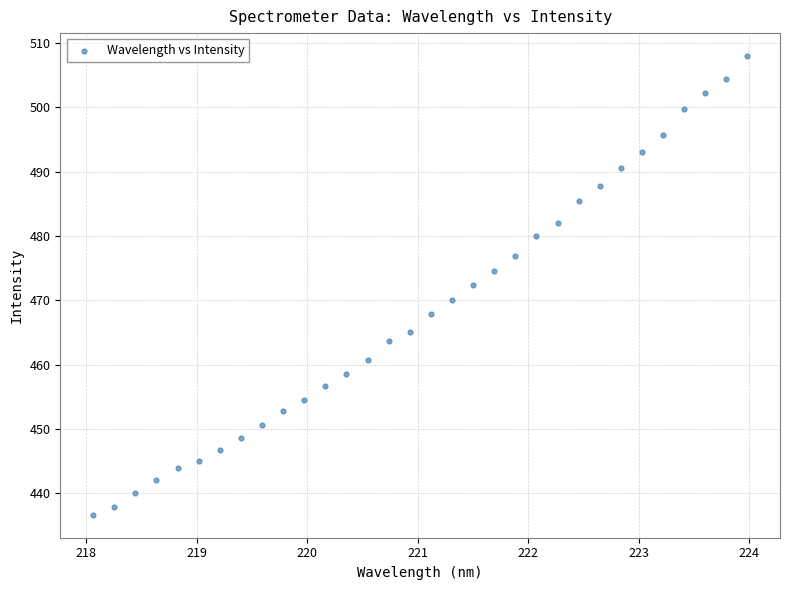

What is the range of Y values (max minus min)?

71.3